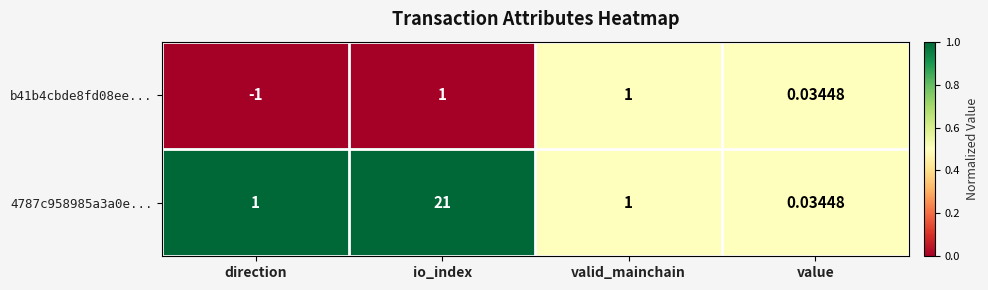

At how many categories does at least one series exceed 0?

4